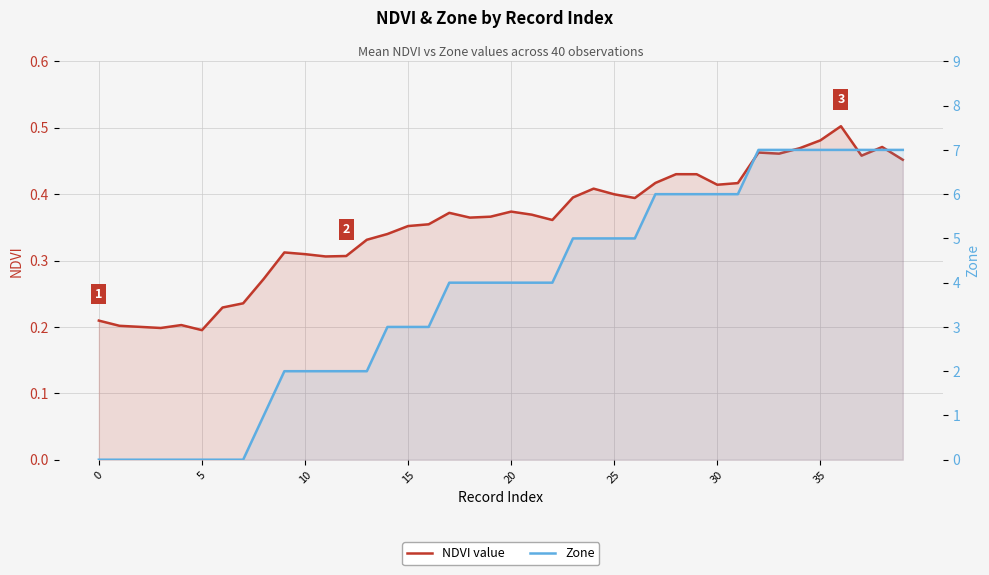

True or false: NDVI value has more than 0 interior local peaks.

True